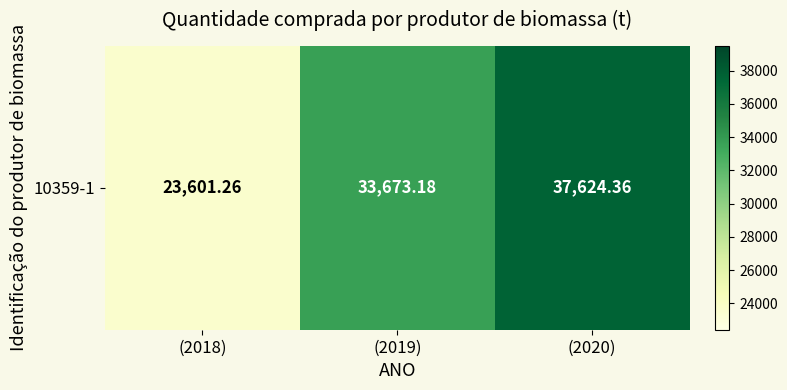

Reading left to right, transcribe all the data shown in this chart.

23601.3	33673.2	37624.4